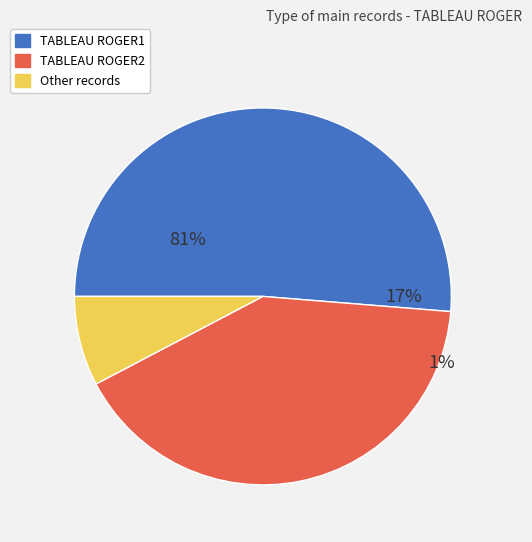

To the nearest percent, what is the difference between the TABLEAU ROGER1 and TABLEAU ROGER2 slice percentages?

10%